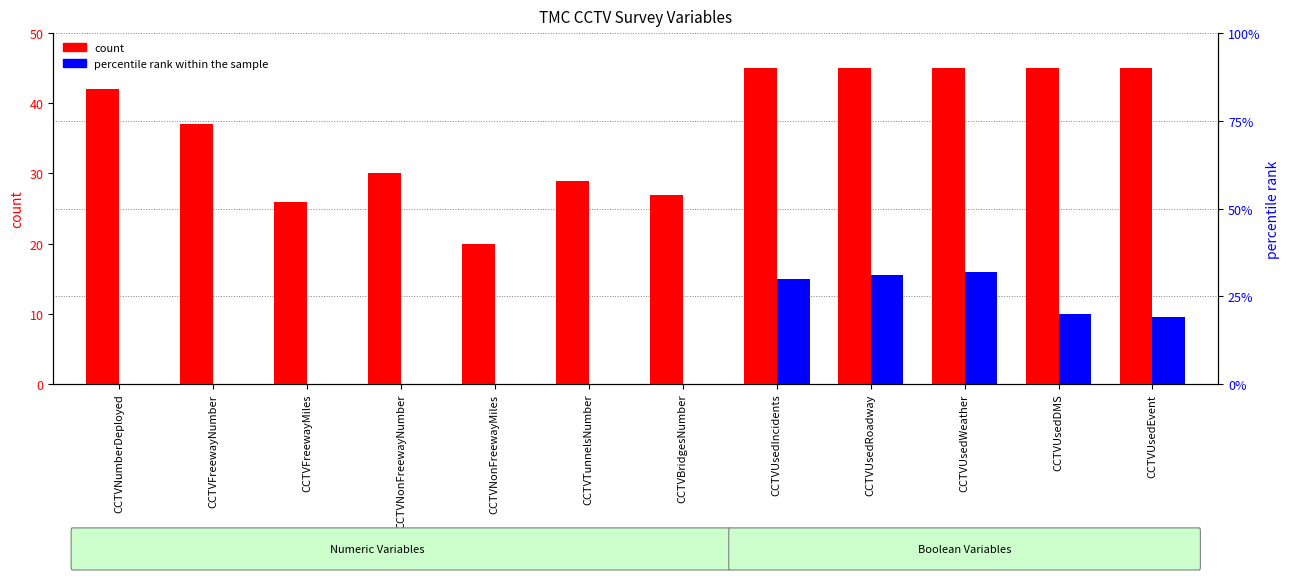

What is the label of the 1st bar from the left?

CCTVNumberDeployed